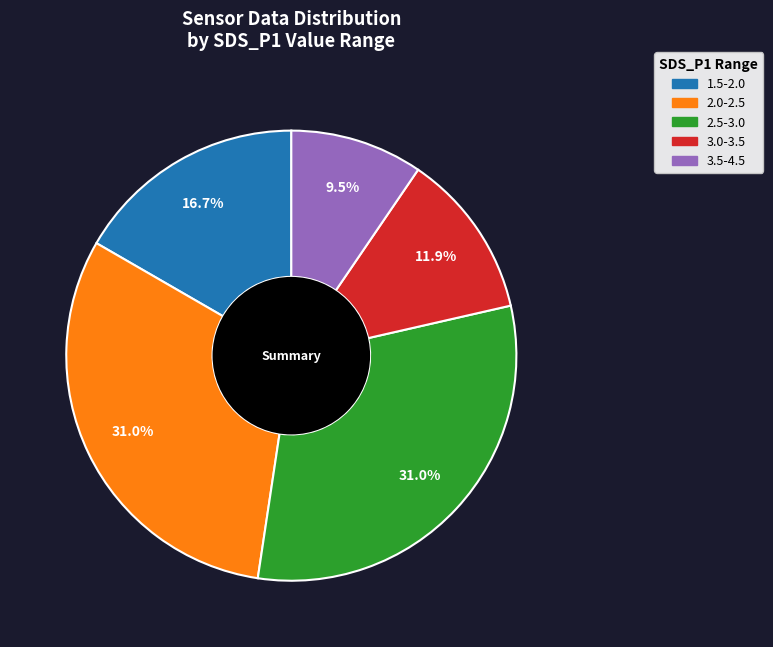

Is there any slice that represents more than half of the pie?

No